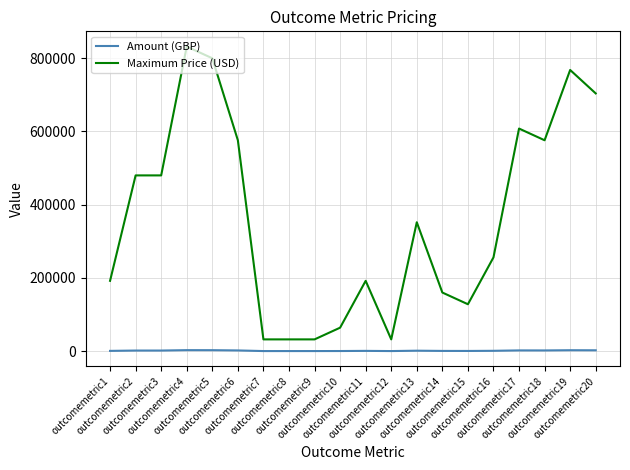

Rank the series by their average value, from lowest to highest.

Amount (GBP), Maximum Price (USD)